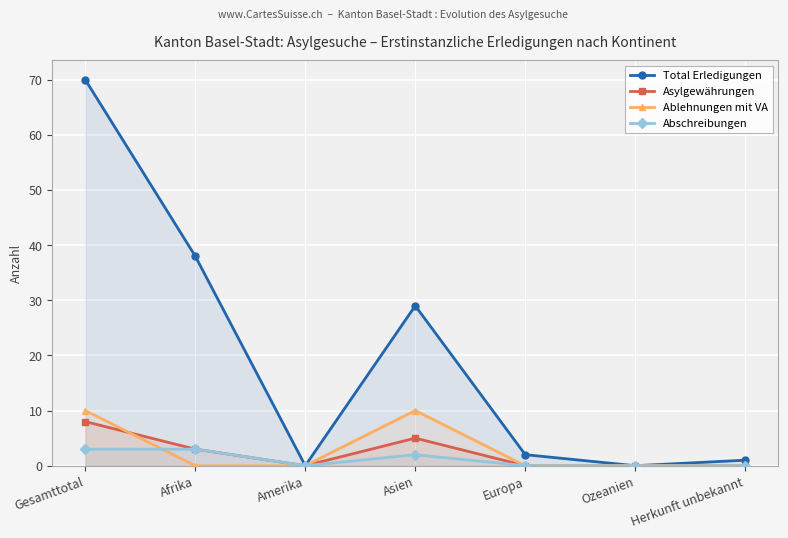

Which series has the largest total across all categories?

Total Erledigungen